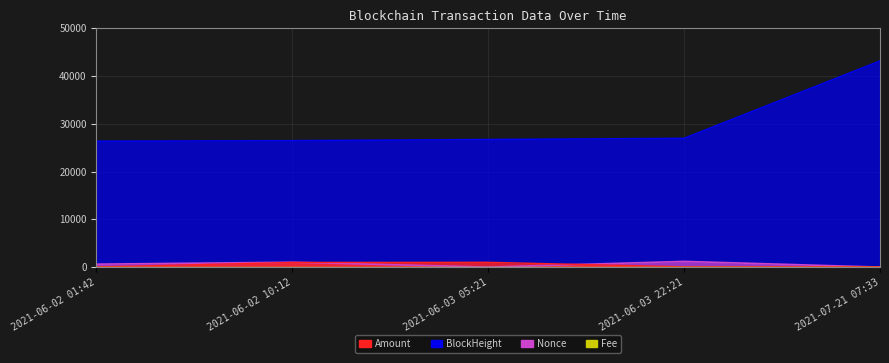

Is it true that BlockHeight equals 43134.0 at 2021-07-21 07:33?

True